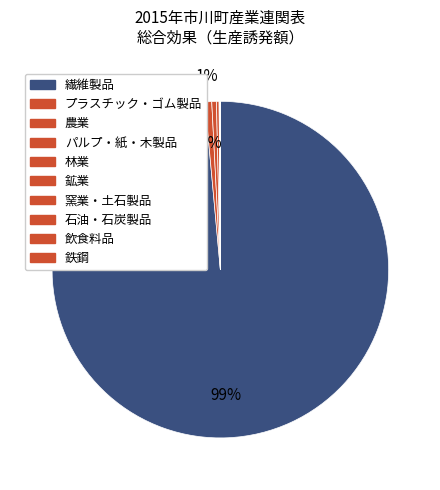

Rank the categories by value from highest to lowest.

繊維製品, プラスチック・ゴム製品, 農業, パルプ・紙・木製品, 林業, 鉱業, 窯業・土石製品, 石油・石炭製品, 飲食料品, 鉄鋼, 漁業, 化学製品